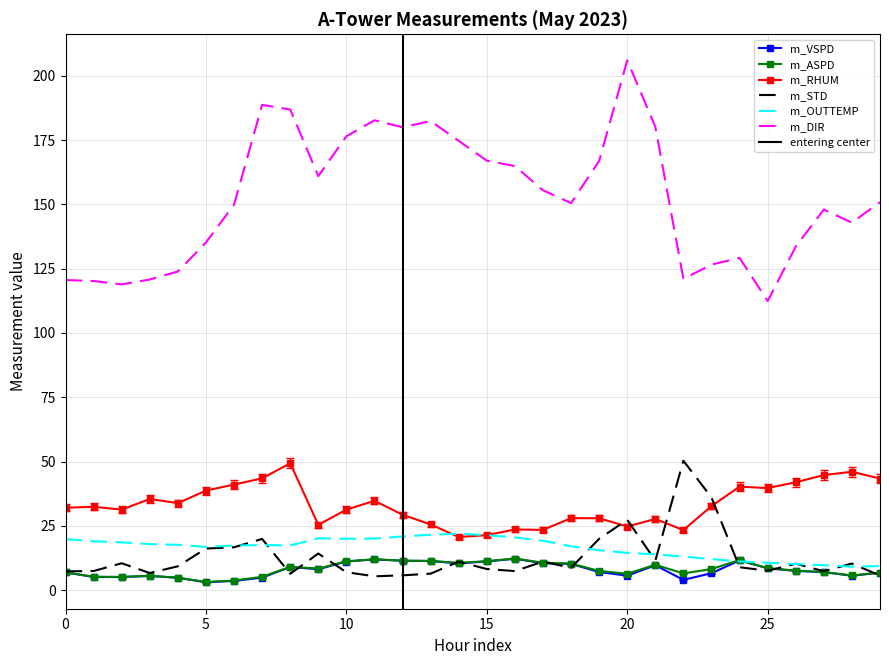

At which category is the sum across all series the highest?

20